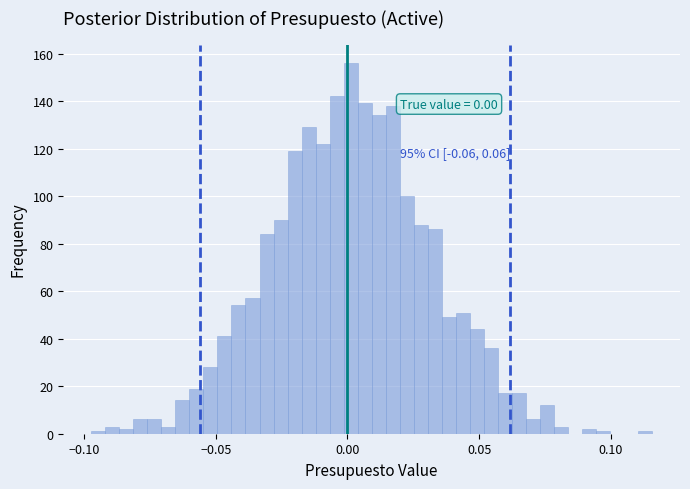

Read against the x-axis, roughly where is the centre of the tallest bar?

0.000